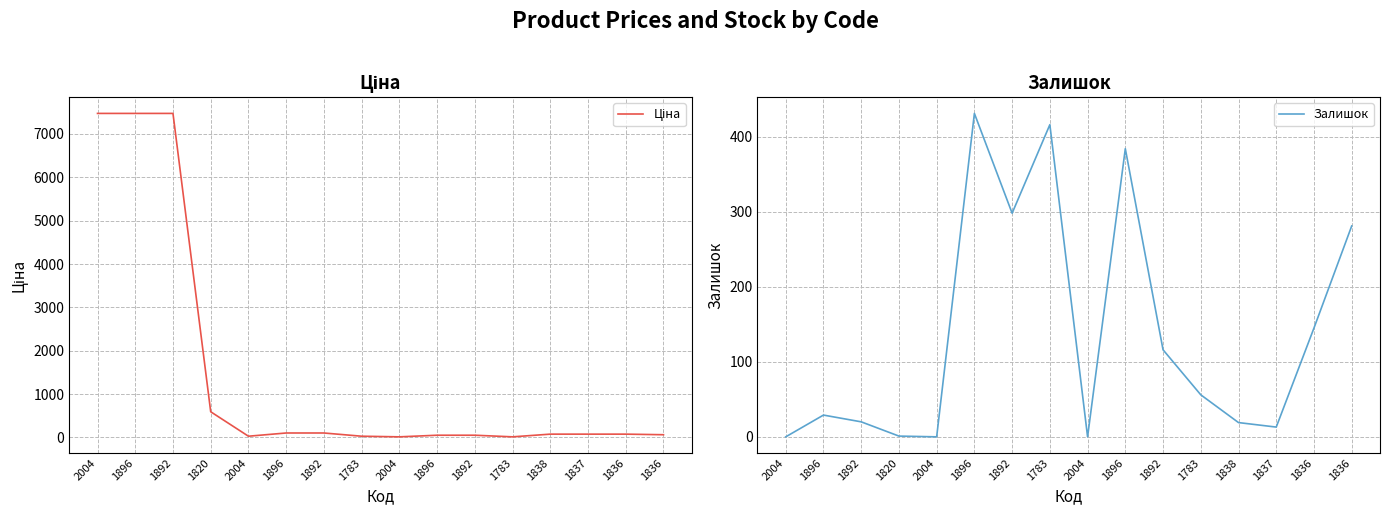

What is the difference between the highest and lowest values at 1892?

7454.4